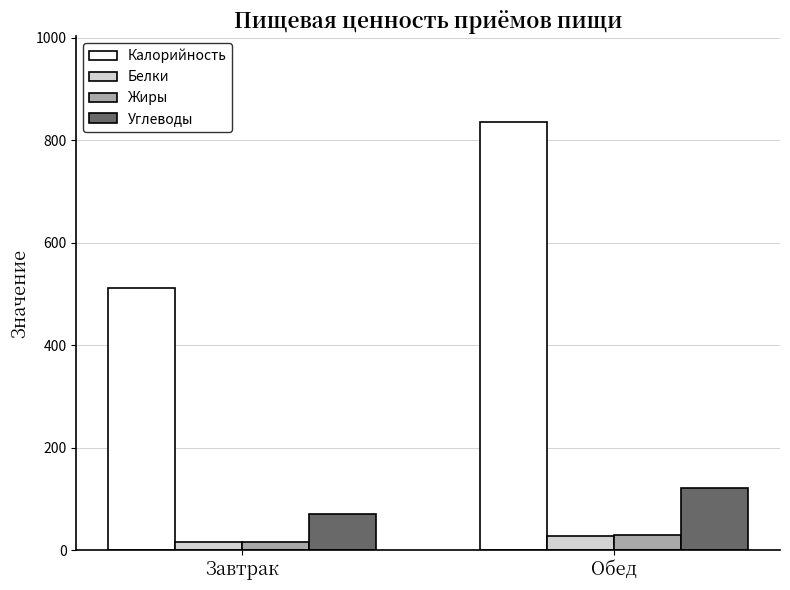

Where is Углеводы nearest to the value 96?

Завтрак